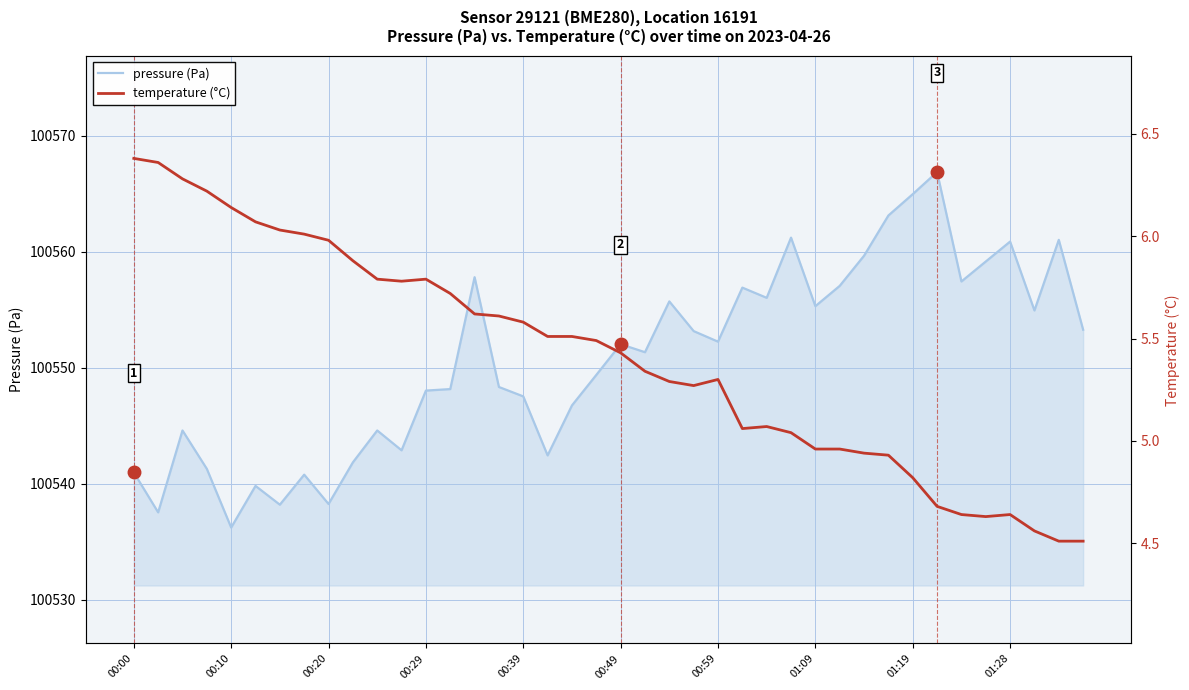

At which label does temperature (°C) first exceed 5?

00:00